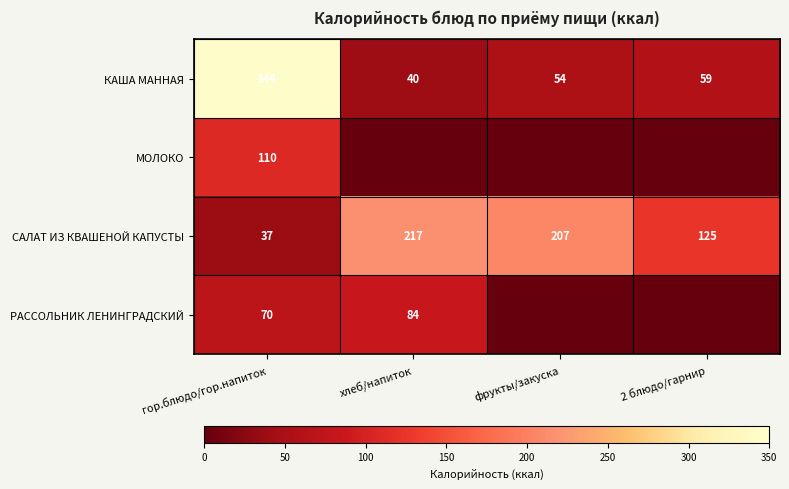

What is the sum of the САЛАТ ИЗ КВАШЕНОЙ КАПУСТЫ values at хлеб/напиток and гор.блюдо/гор.напиток?

254